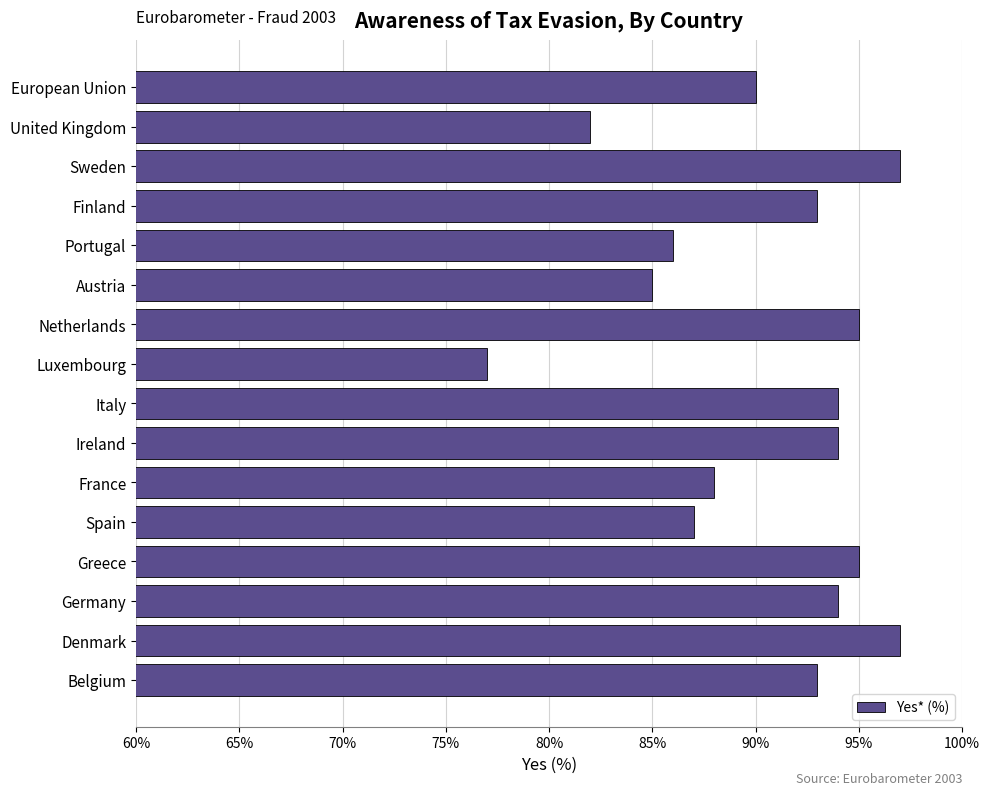

What is the difference between the maximum and second lowest values?

15